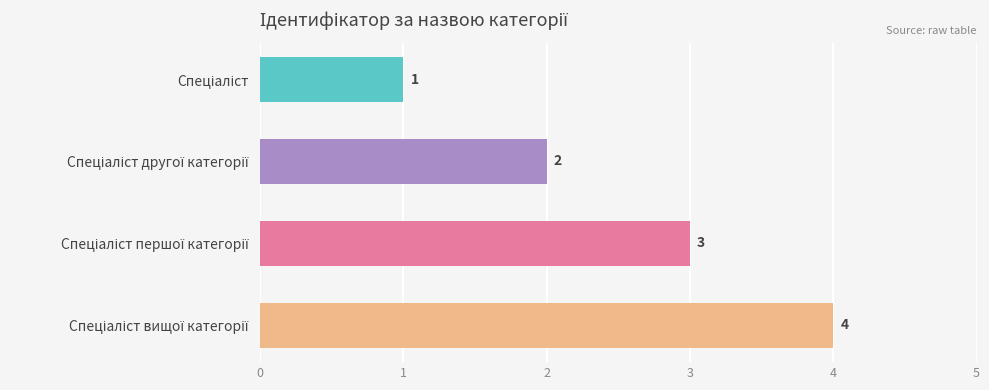

What is the difference between the maximum and minimum values?

3